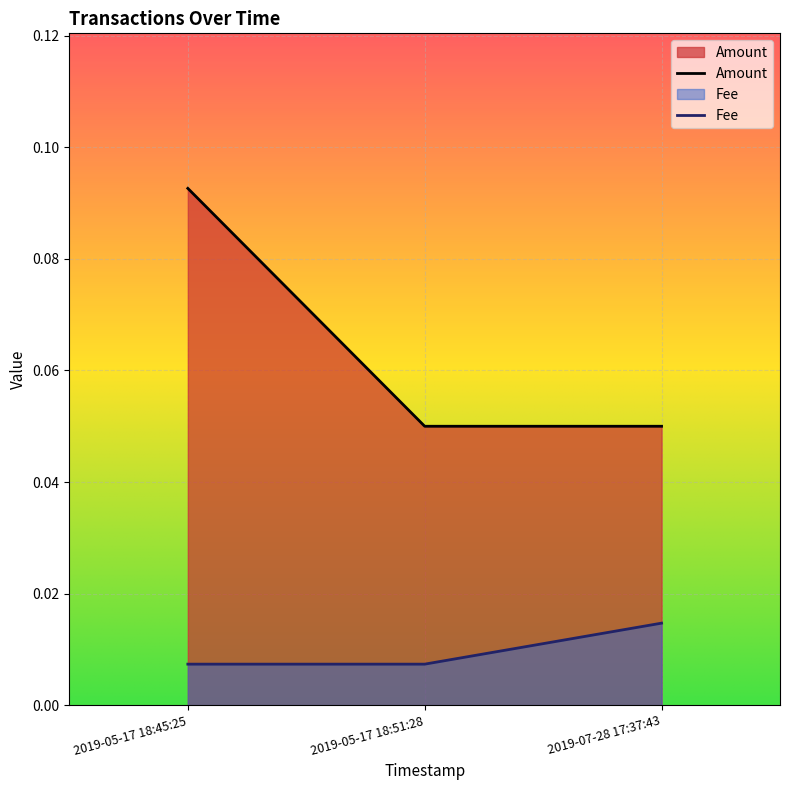

Reading right to left, extract all data points from this chart.

Amount: 2019-07-28 17:37:43=0.1	2019-05-17 18:51:28=0.1	2019-05-17 18:45:25=0.1
Fee: 2019-07-28 17:37:43=0.0	2019-05-17 18:51:28=0.0	2019-05-17 18:45:25=0.0